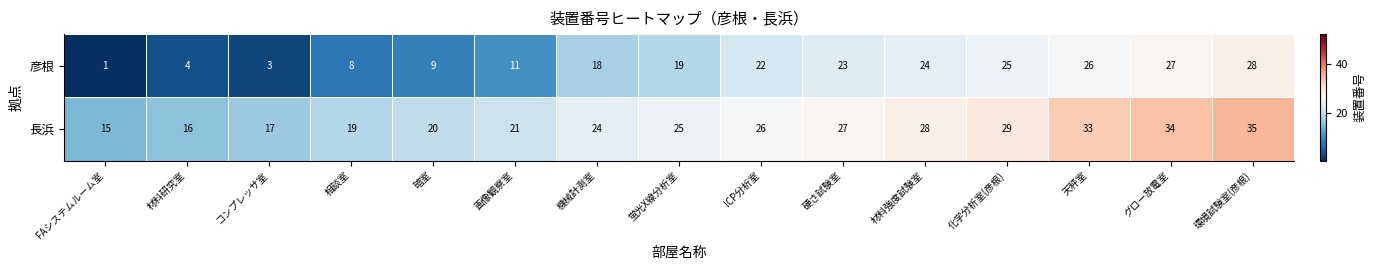

Reading left to right, transcribe all the data shown in this chart.

彦根: 1	4	3	8	9	11	18	19	22	23	24	25	26	27	28
長浜: 15	16	17	19	20	21	24	25	26	27	28	29	33	34	35